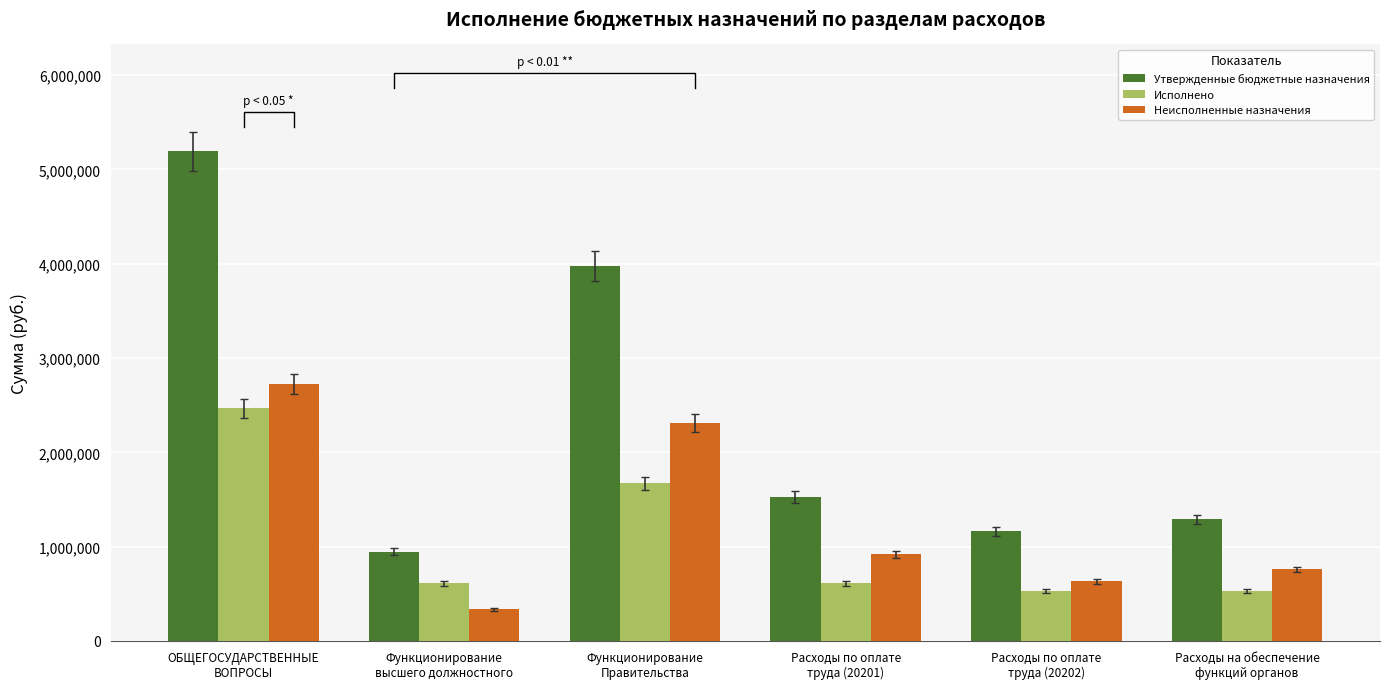

True or false: Исполнено has a value of 609971.2 at Расходы по оплате
труда (20201).

True